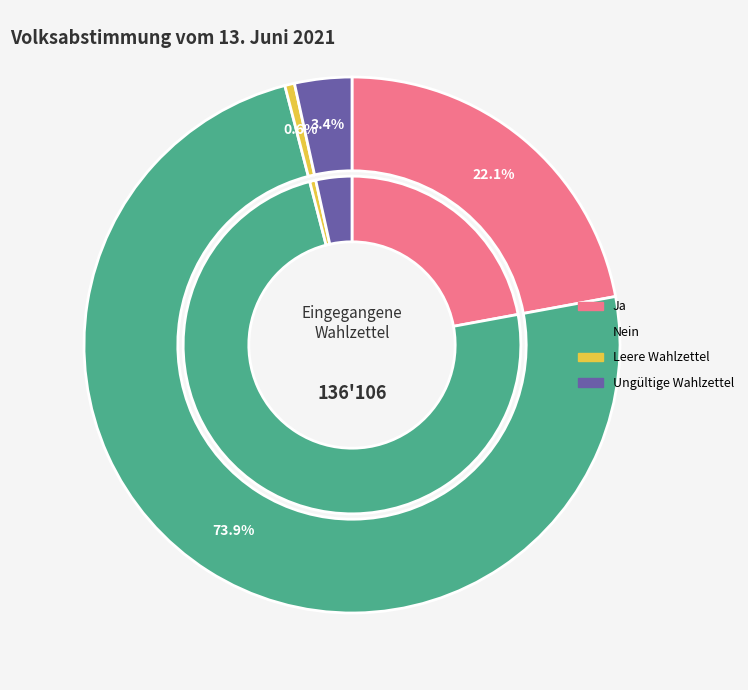

What is the change in value from Nein to Leere Wahlzettel?

-99740